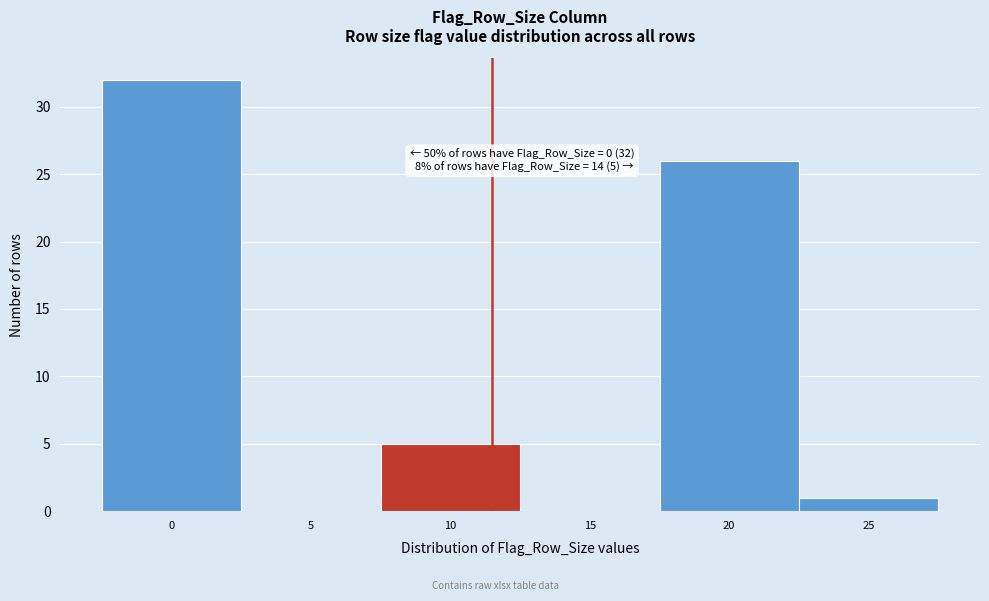

Reading left to right, list all the values displayed in this chart.

0=32	5=0	10=5	15=0	20=26	25=1